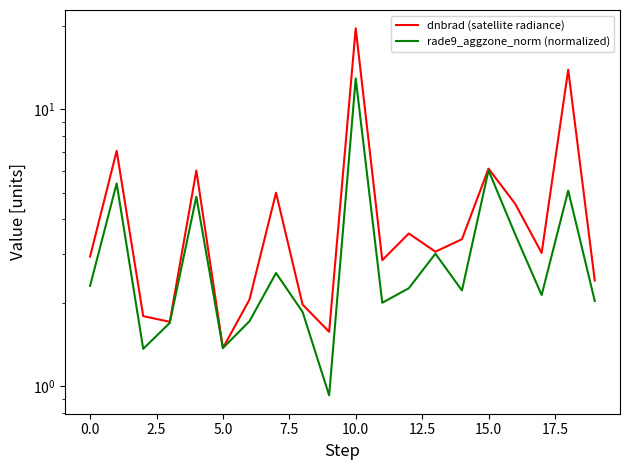

What is the difference between the maximum and minimum values in the dnbrad (satellite radiance) series?

18.2